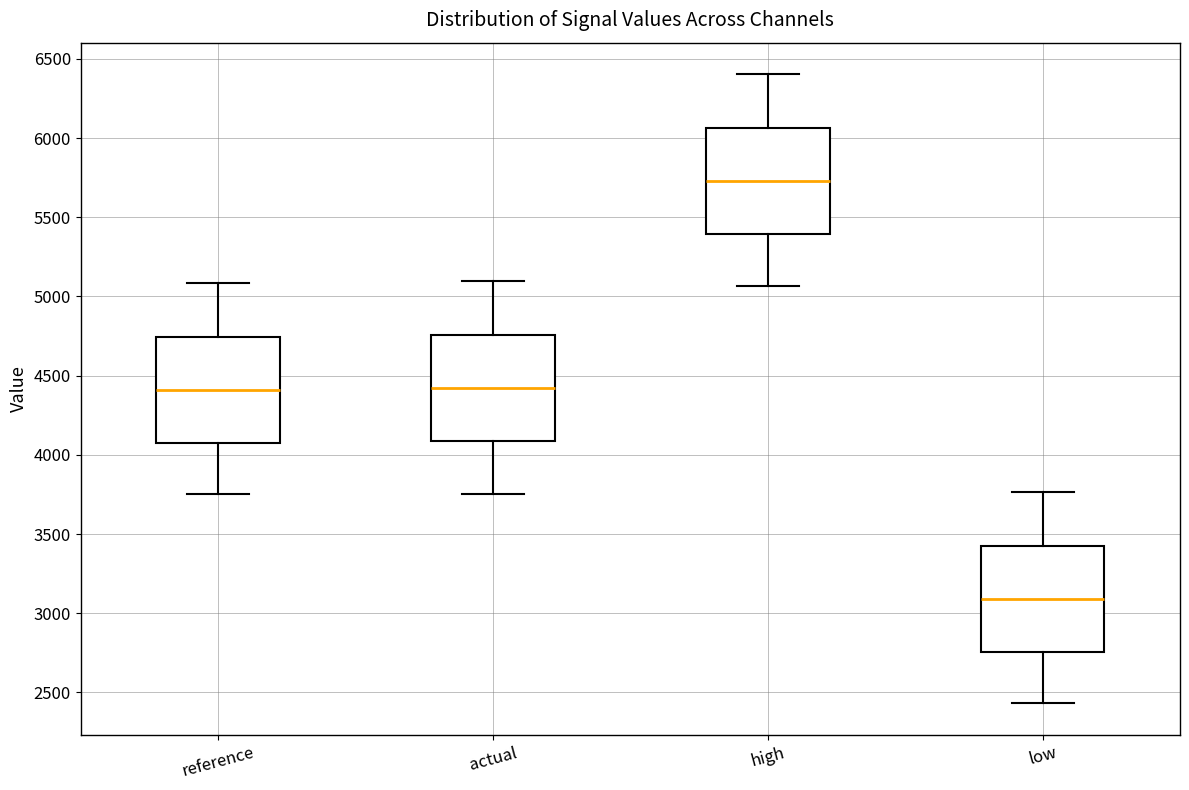

Reading left to right, read every box against the y-axis: the position of its median line, the range the box covers, and the ends of its whiskers. The values are not printed on the chart, so give them approximately, as read against the axis.

reference: median 4400, box 4100 to 4750, whiskers 3750 to 5100
actual: median 4400, box 4100 to 4750, whiskers 3750 to 5100
high: median 5750, box 5400 to 6050, whiskers 5050 to 6400
low: median 3100, box 2750 to 3400, whiskers 2450 to 3750